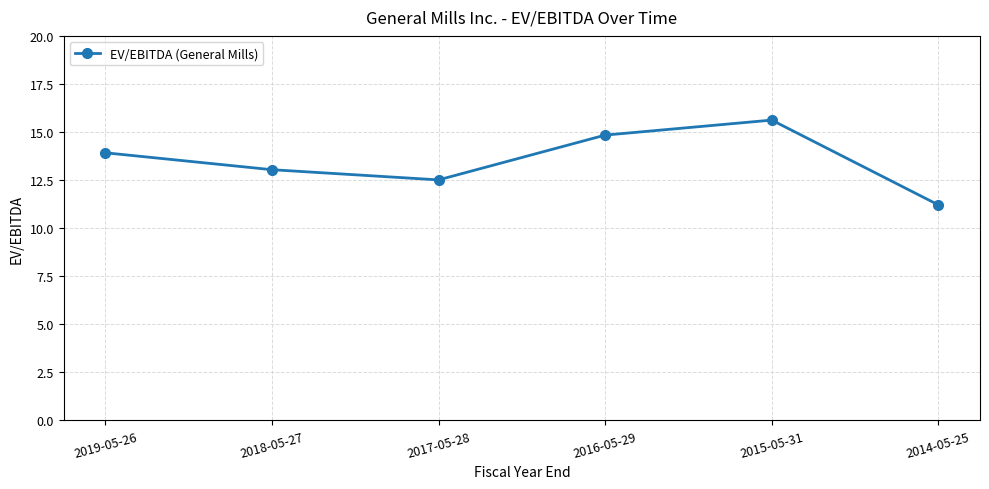

What is the sum of the values at 2017-05-28 and 2019-05-26?

26.4